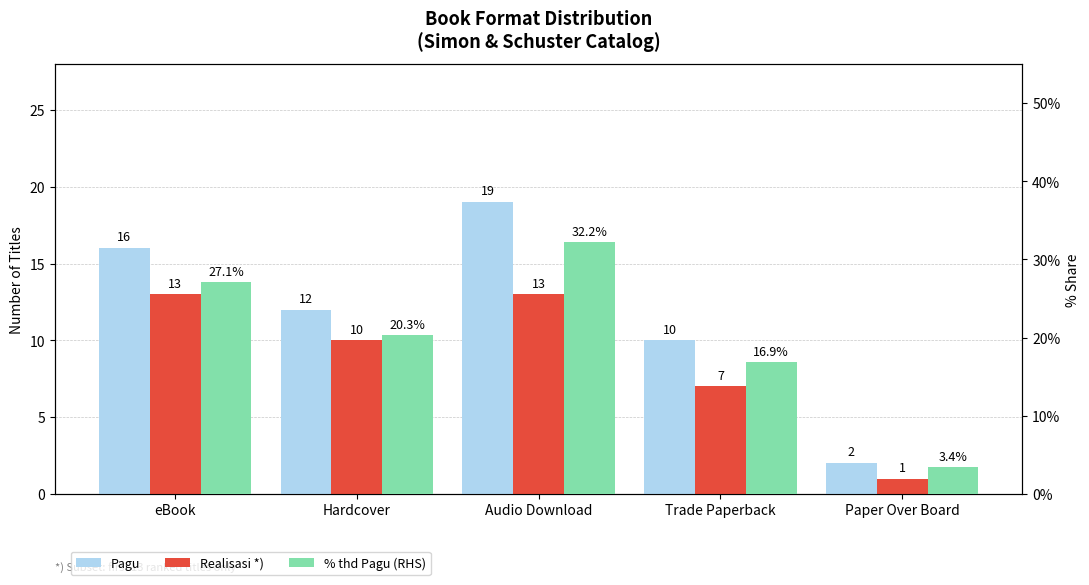

Rank the series at Hardcover from lowest to highest value.

Realisasi *), Pagu, % thd Pagu (RHS)